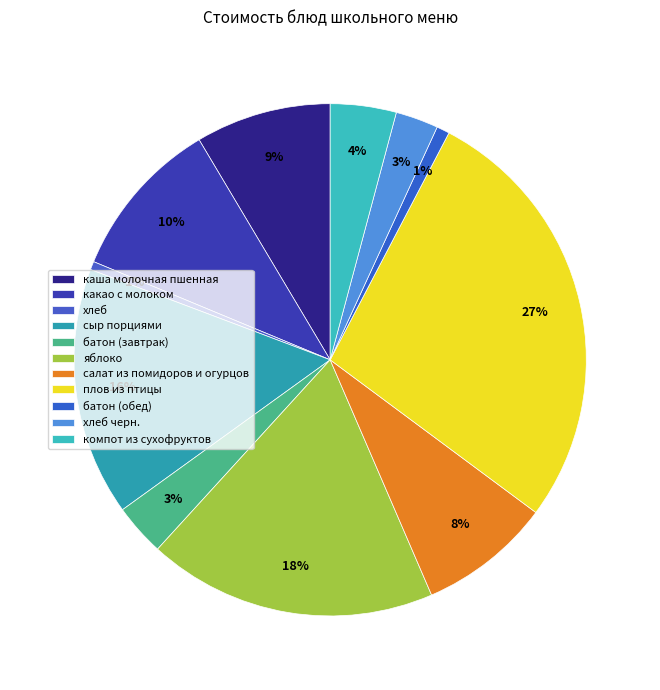

How much of the chart is everything except батон (завтрак)?

96.7%